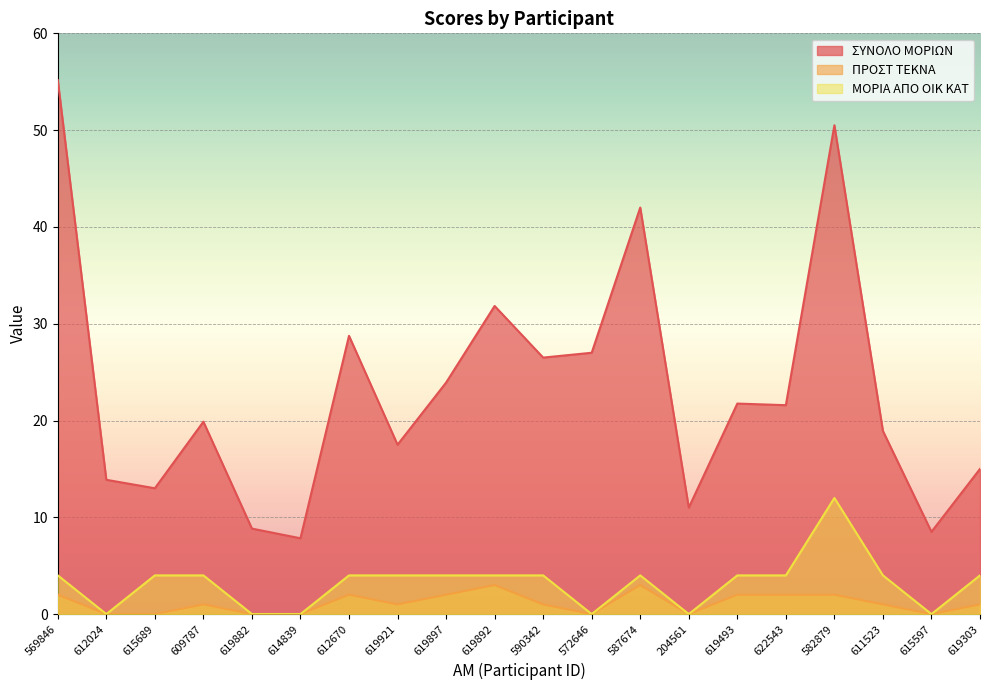

At which label is ΣΥΝΟΛΟ ΜΟΡΙΩΝ closest to 31?

619892